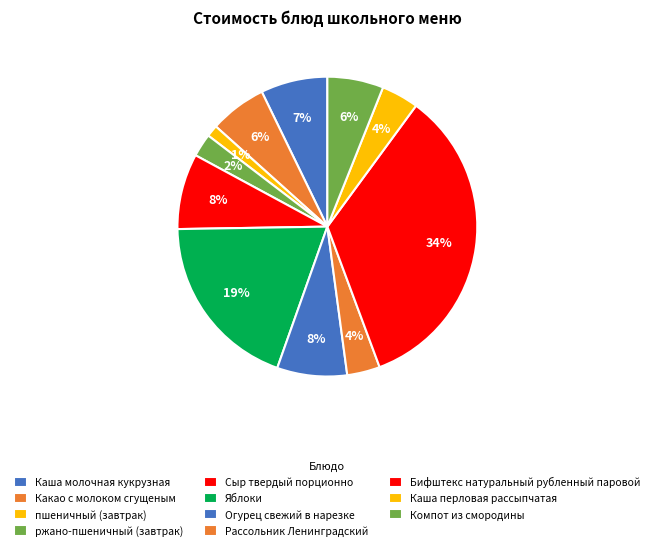

Which slice is the largest?

Бифштекс натуральный рубленный паровой